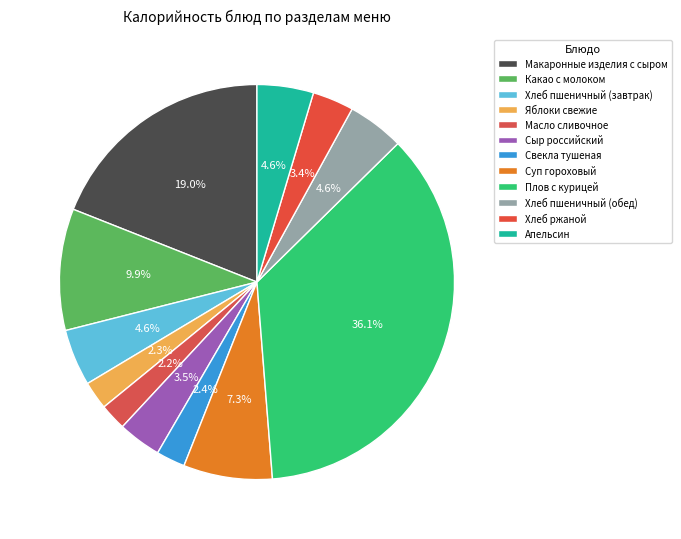

Does any single category account for the majority?

No